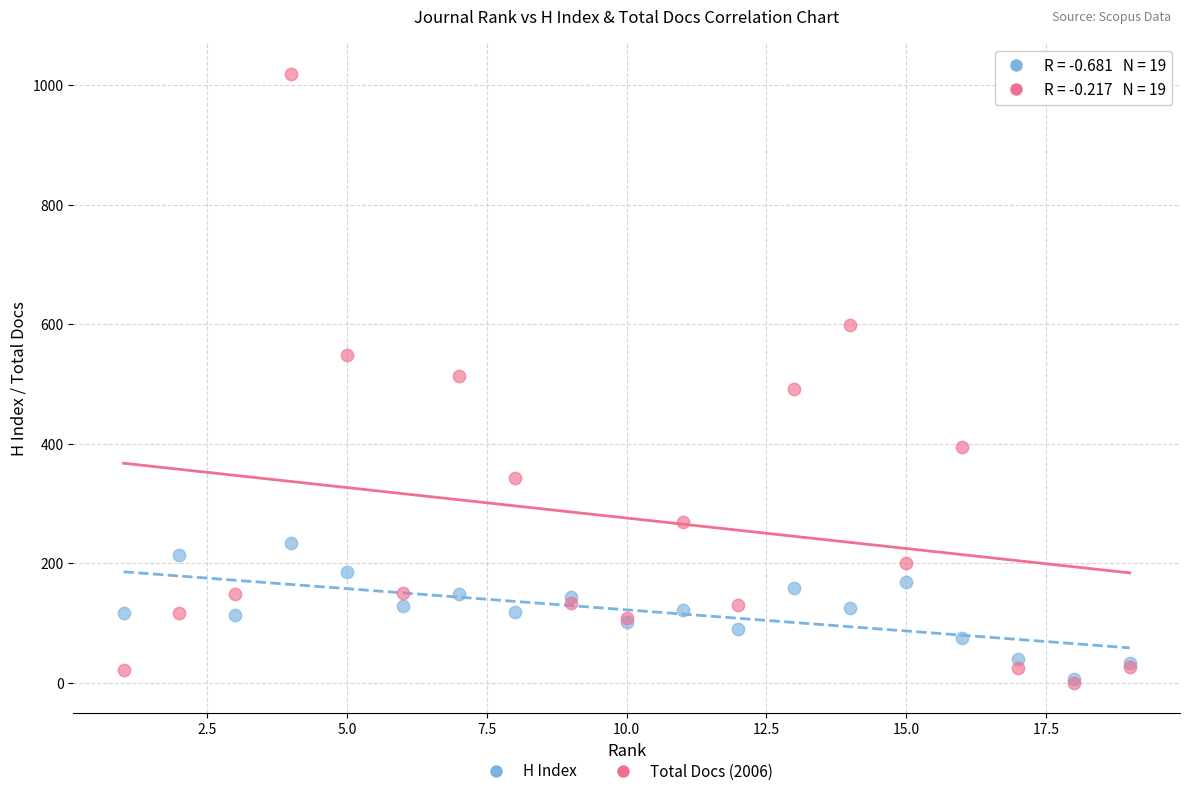

Which series has the largest Y range (max minus min)?

Total Docs (2006)